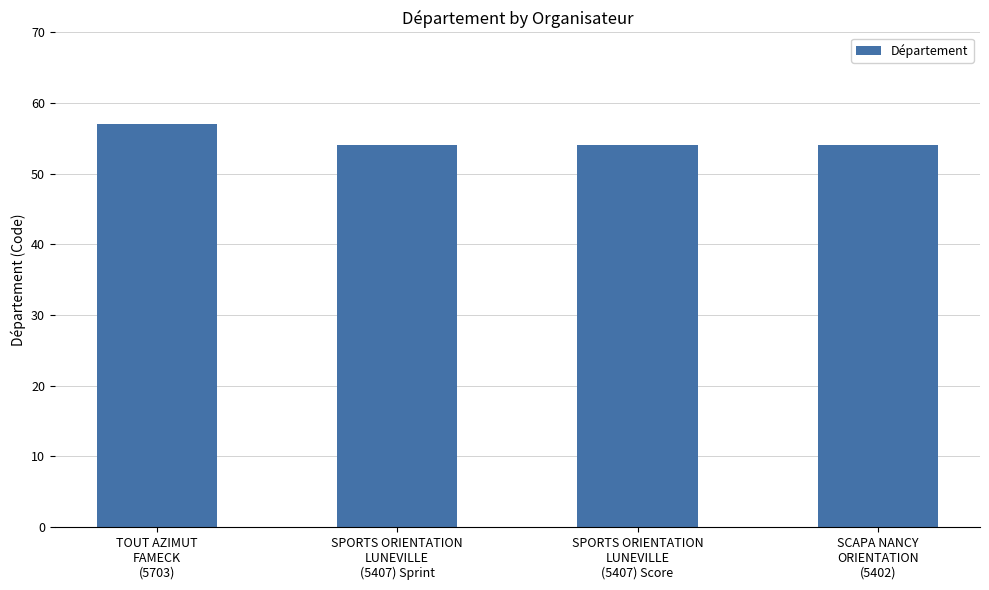

What is the maximum value shown in the chart?

57